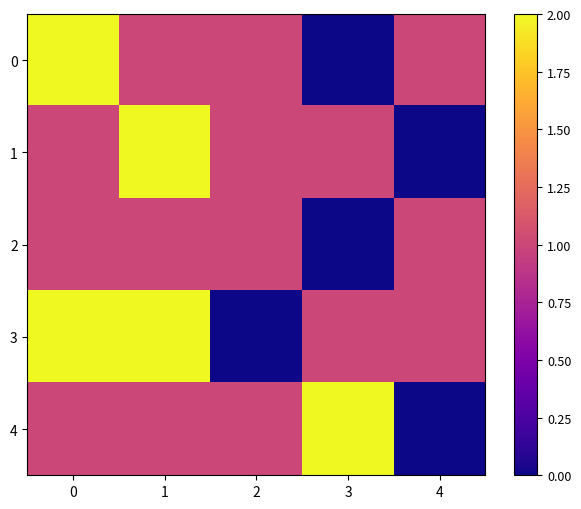

Reading left to right, list all the values displayed in this chart.

0: 0=2	1=1	2=1	3=0	4=1
1: 0=1	1=2	2=1	3=1	4=0
2: 0=1	1=1	2=1	3=0	4=1
3: 0=2	1=2	2=0	3=1	4=1
4: 0=1	1=1	2=1	3=2	4=0